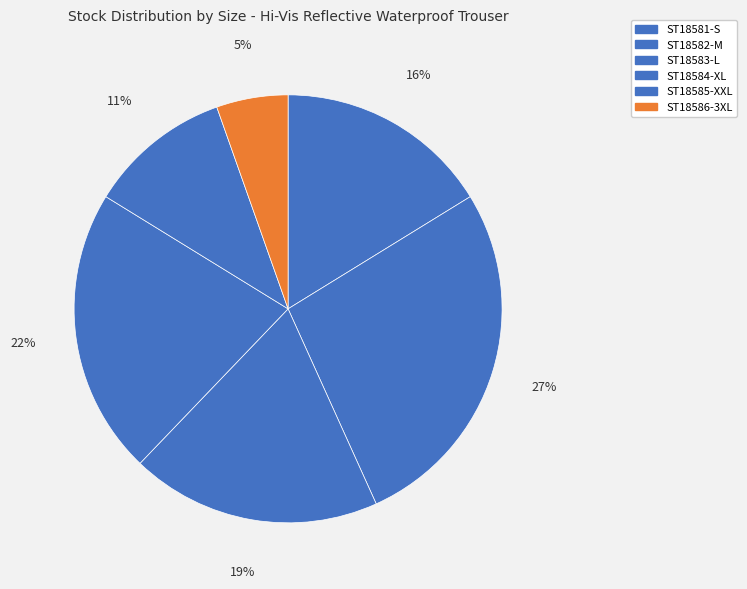

What percentage is the ST18582-M slice, to the nearest percent?

27%